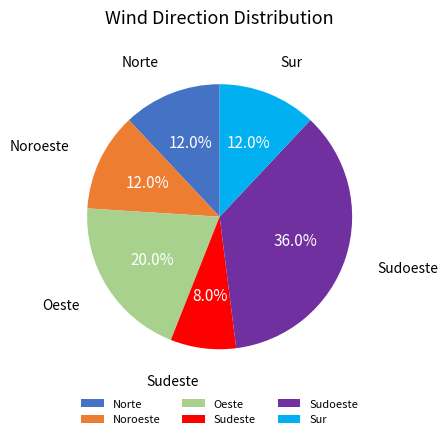

Between Sudeste and Sur, which is larger?

Sur